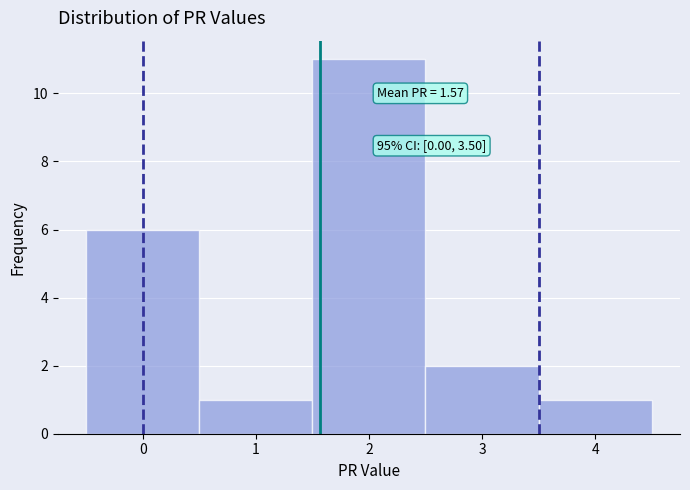

Over which range of the x-axis is the bar tallest?

1.5 to 2.5